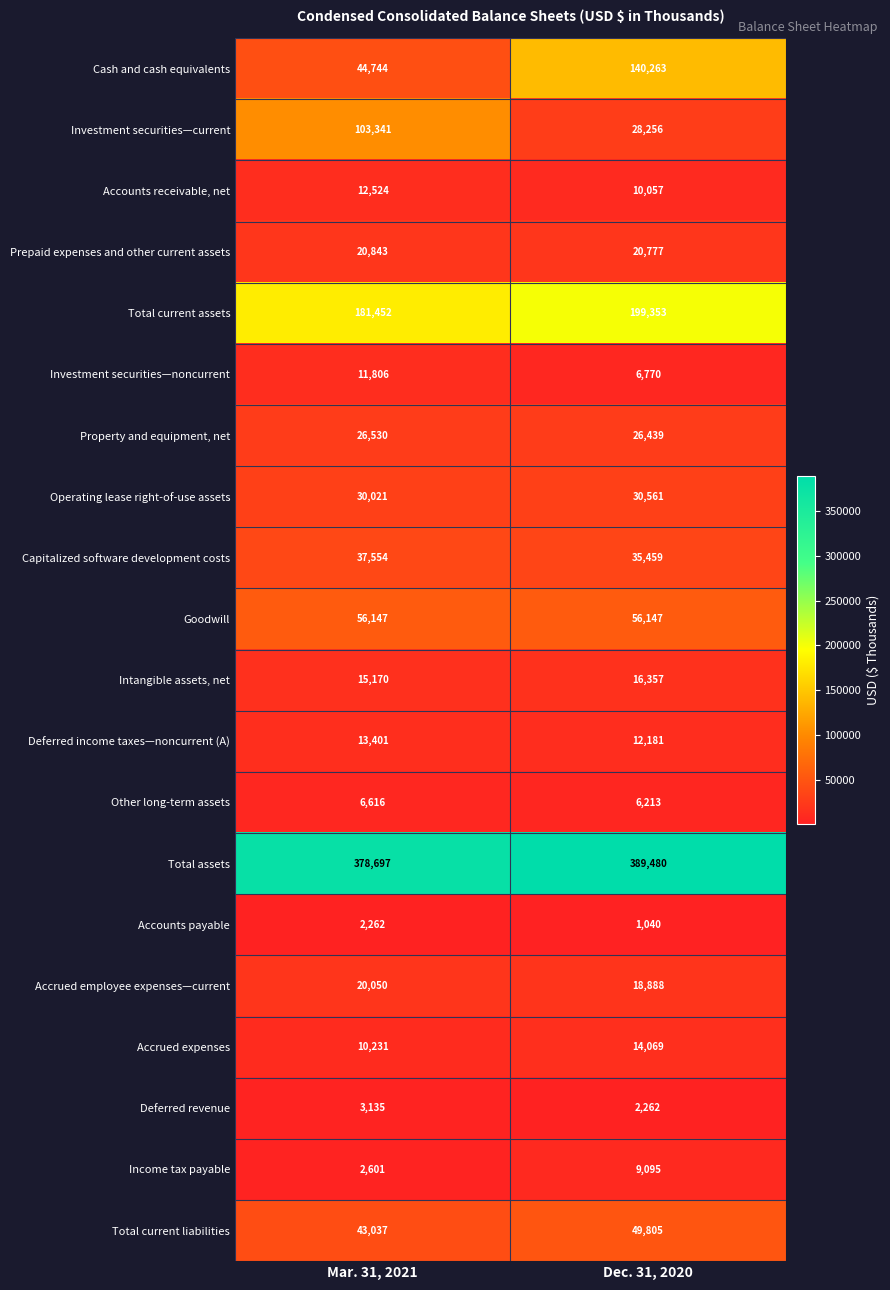

How many series are shown in this chart?

20